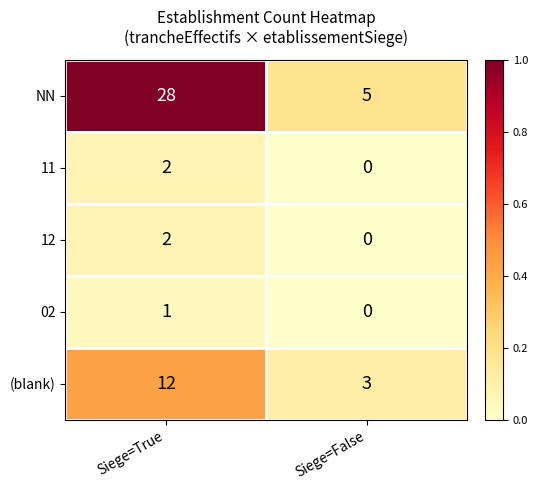

Reading left to right, list all the values displayed in this chart.

NN: 28	5
11: 2	0
12: 2	0
02: 1	0
(blank): 12	3